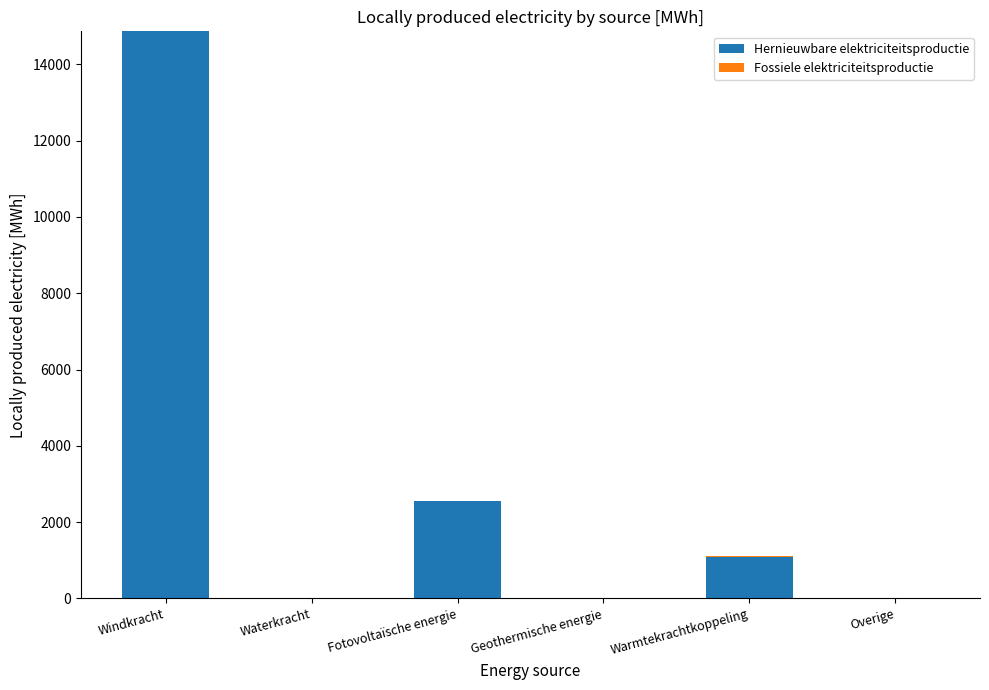

At which label does Hernieuwbare elektriciteitsproductie reach its peak?

Windkracht